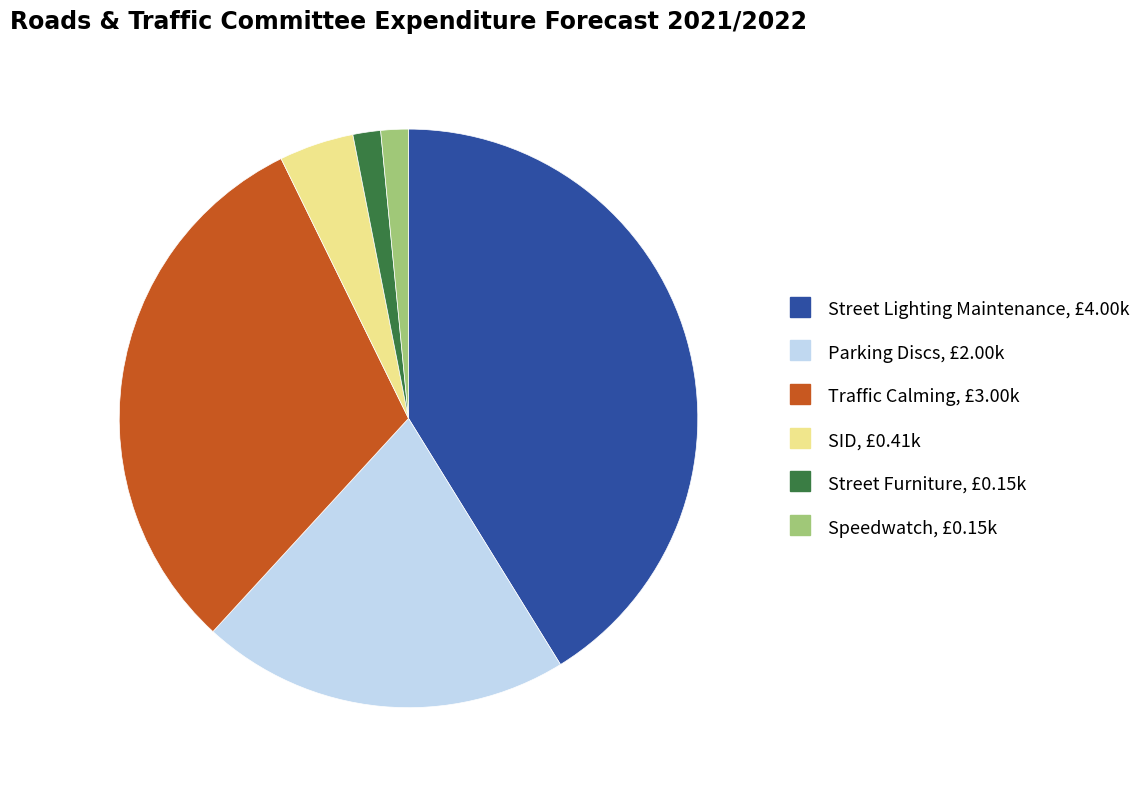

Is Traffic Calming the majority of the pie?

No